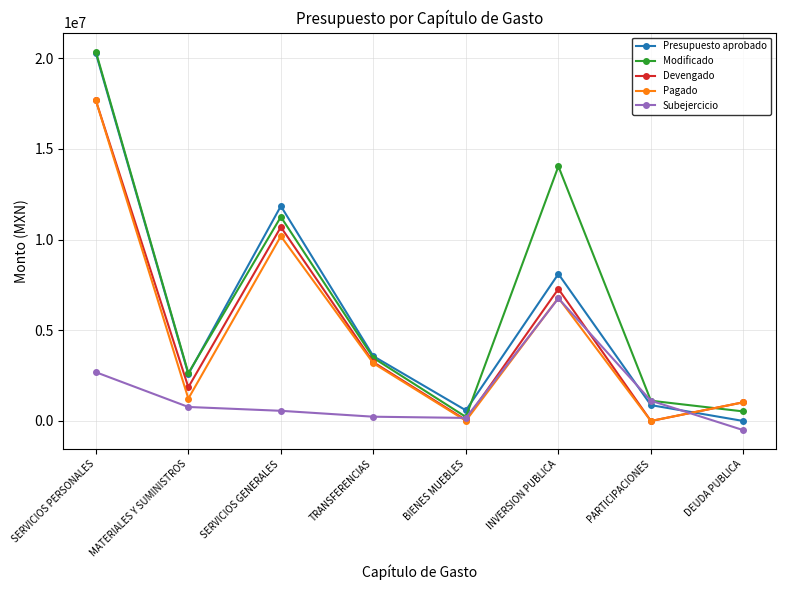

How many lines are shown in the chart?

5